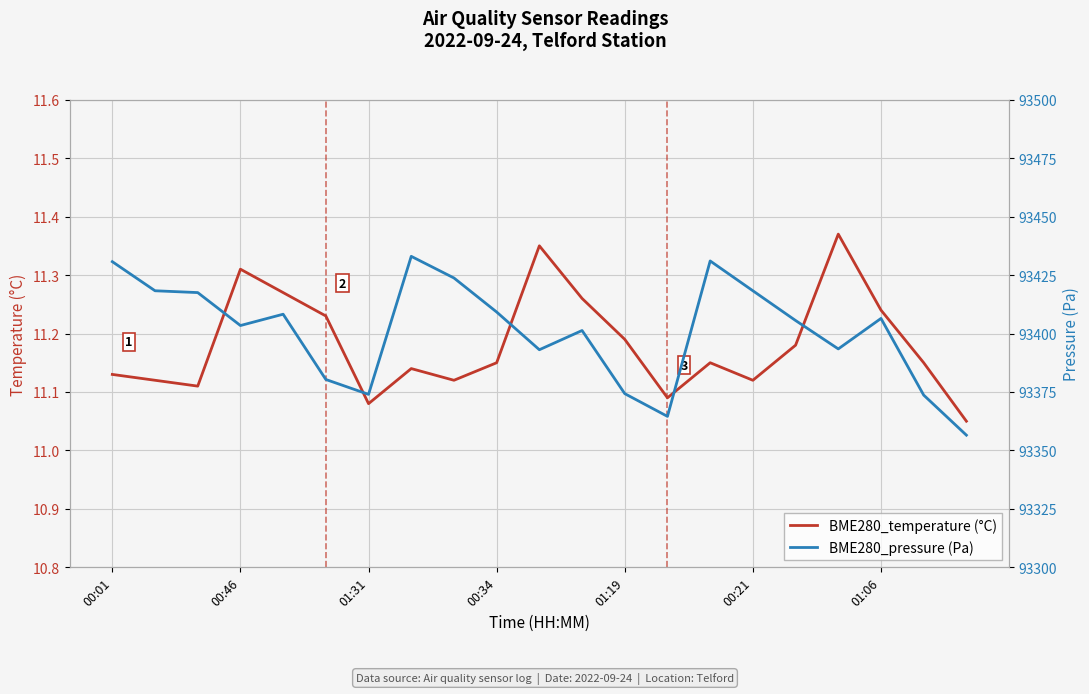

The value of BME280_pressure (Pa) at 17 is 93393.4. True or false?

True